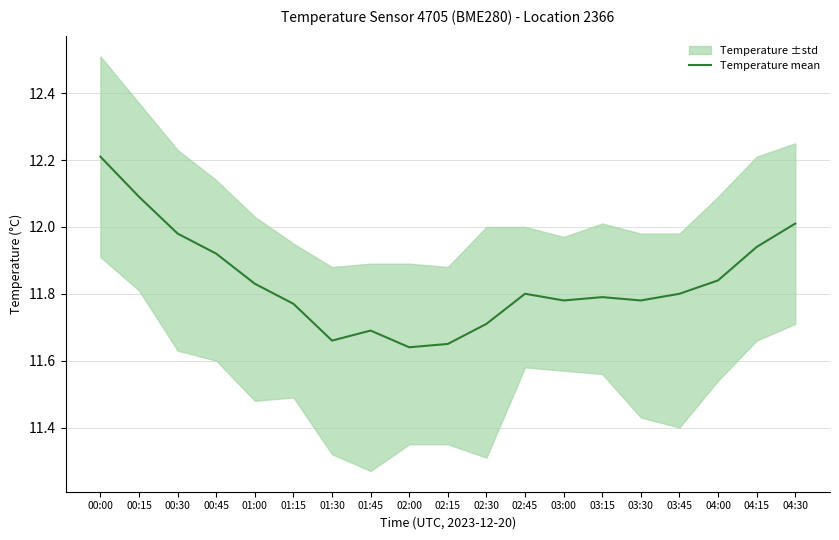

What is the change in value from 00:00 to 02:00?

-0.6